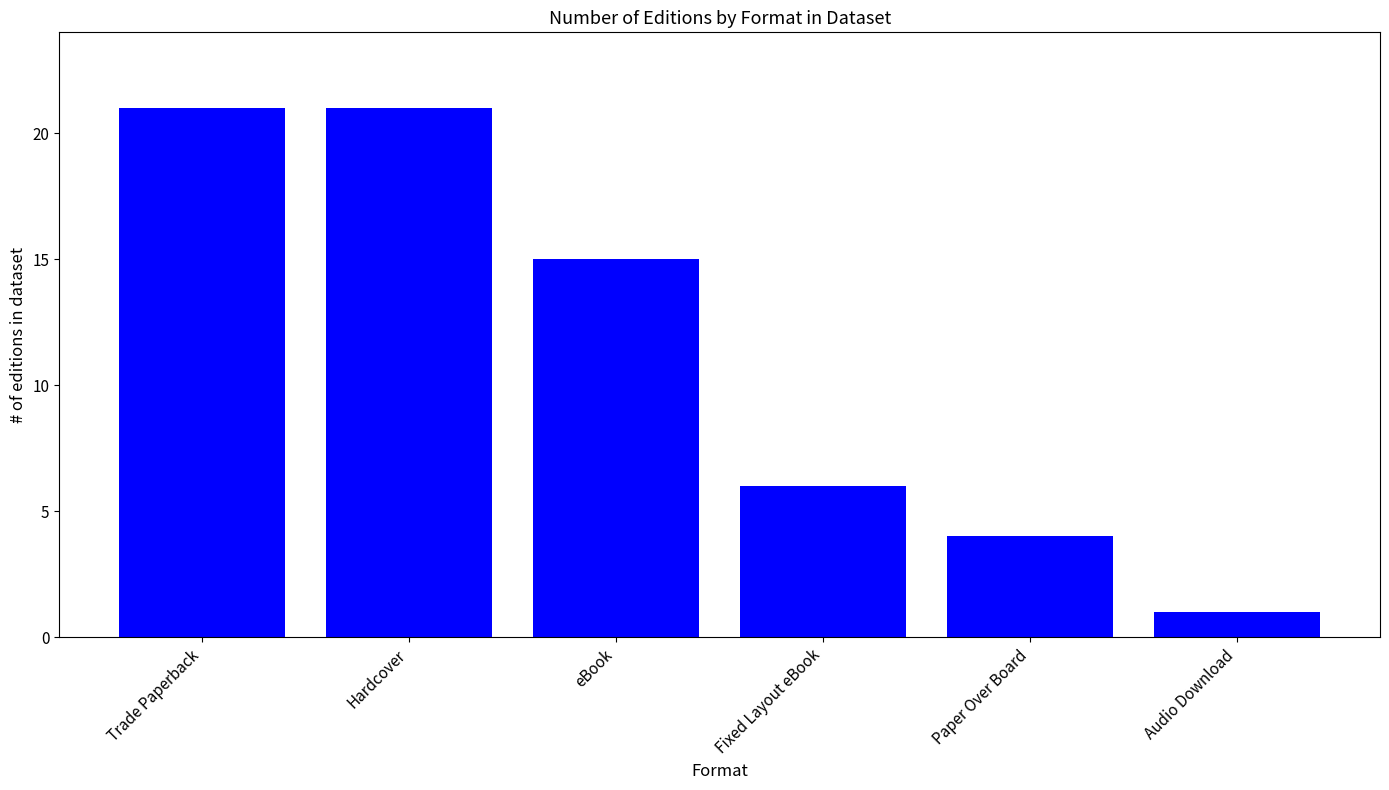

What is the greatest value displayed?

21